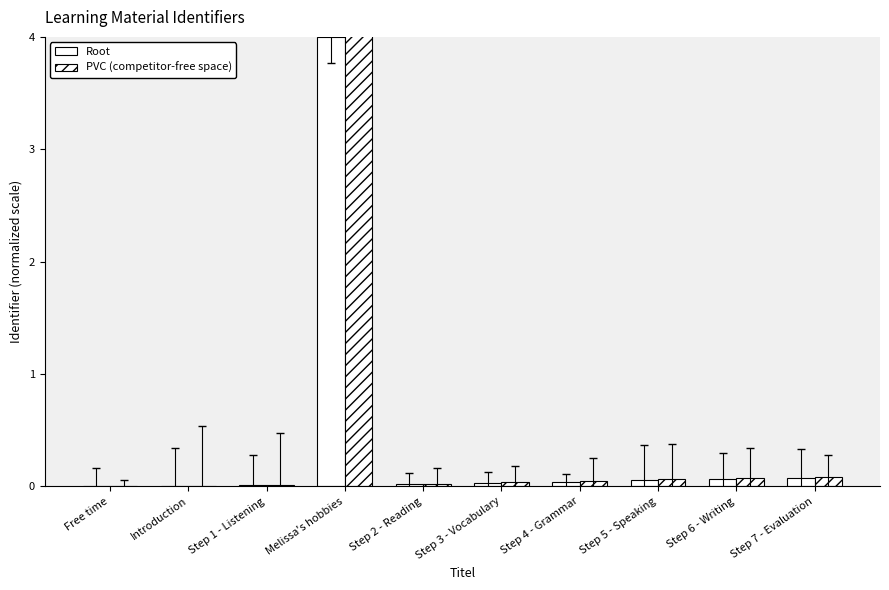

Does the chart contain any negative values?

No